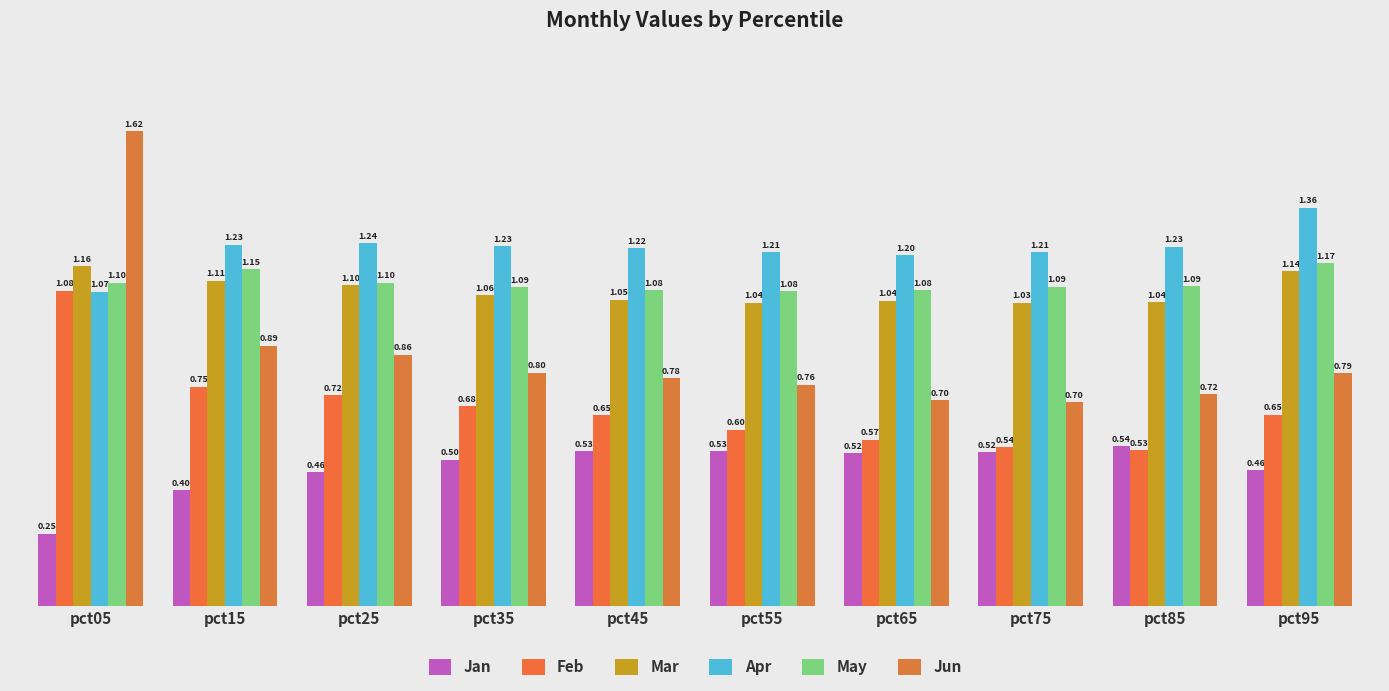

Which series has the largest total across all categories?

Apr